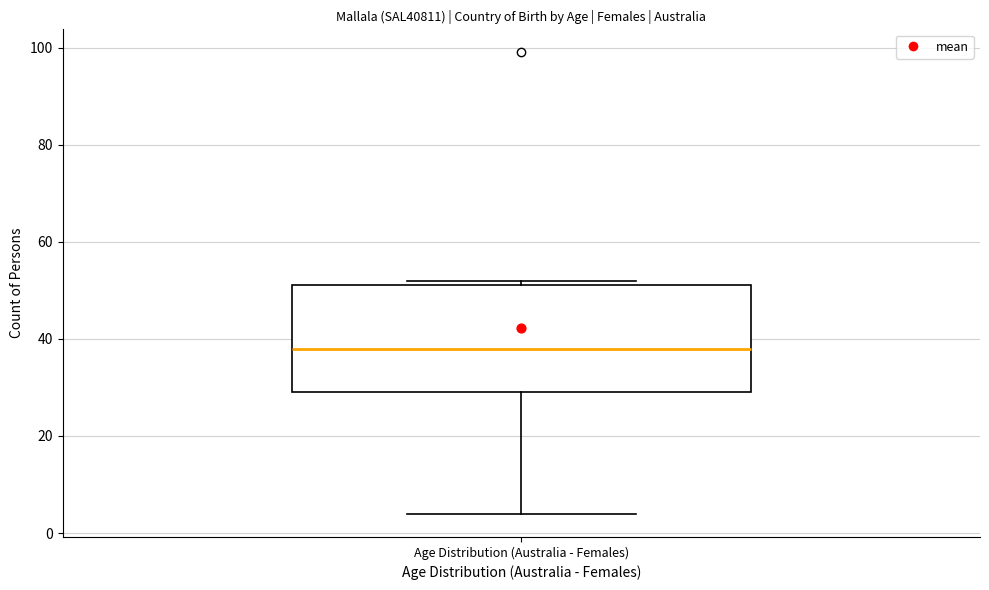

Where does the lower whisker of the box for Age Distribution (Australia - Females) end on the y-axis? The values are not printed on the chart, so give them approximately, as read against the axis.

4